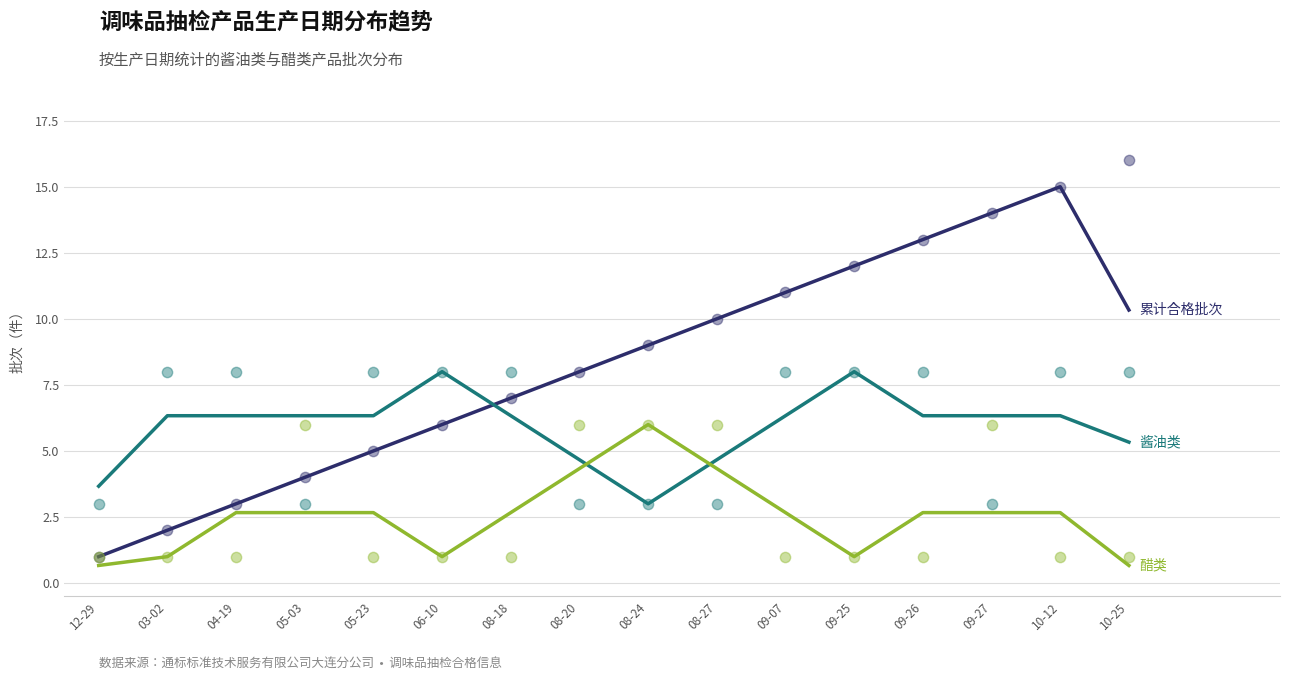

Is the value of 酱油类 at 09-27 greater than the value of 累计合格批次 at 09-25?

No